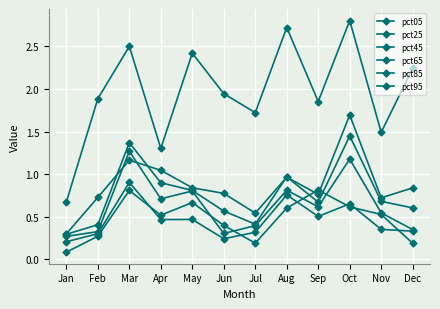

How many lines are shown in the chart?

6